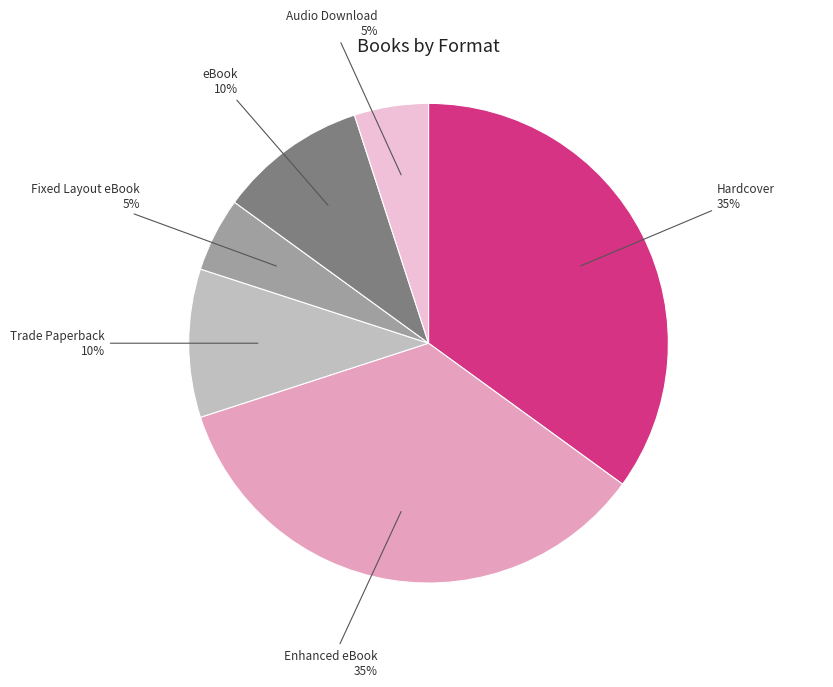

Does any single category account for the majority?

No